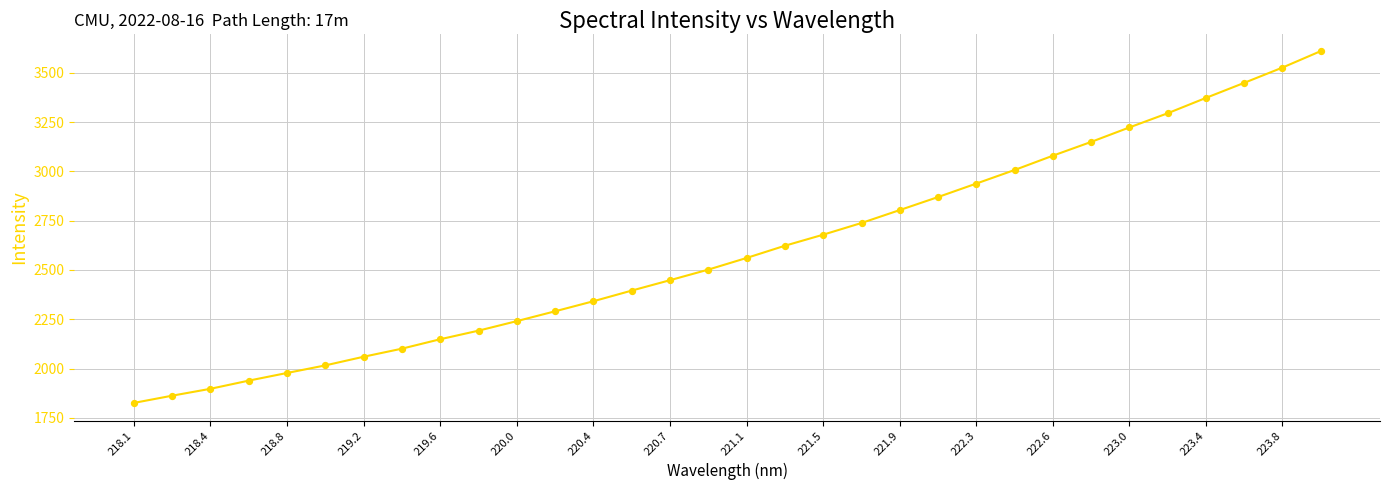

What is the difference between the maximum and minimum values?

1783.4